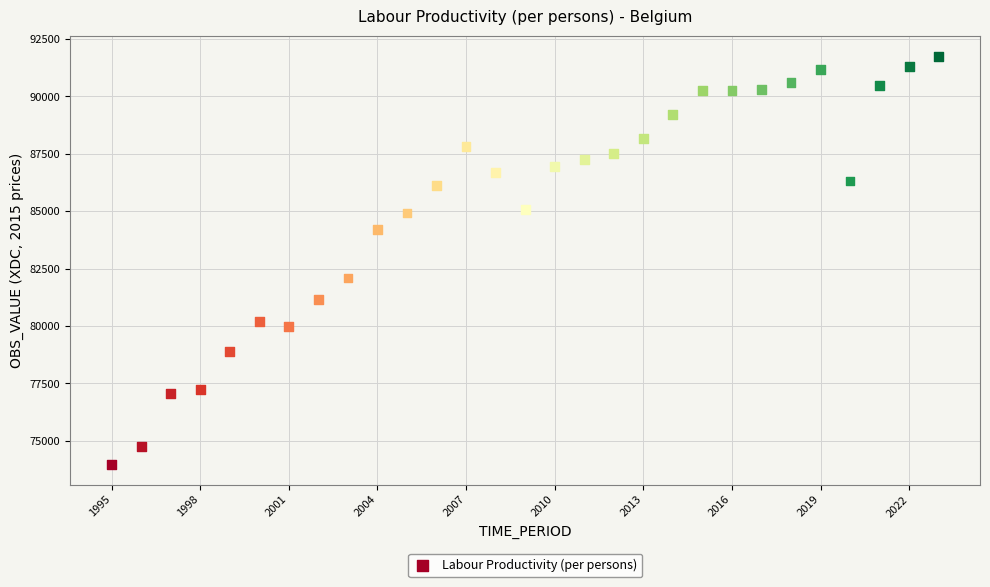

What is the range of Y values (max minus min)?

17765.3